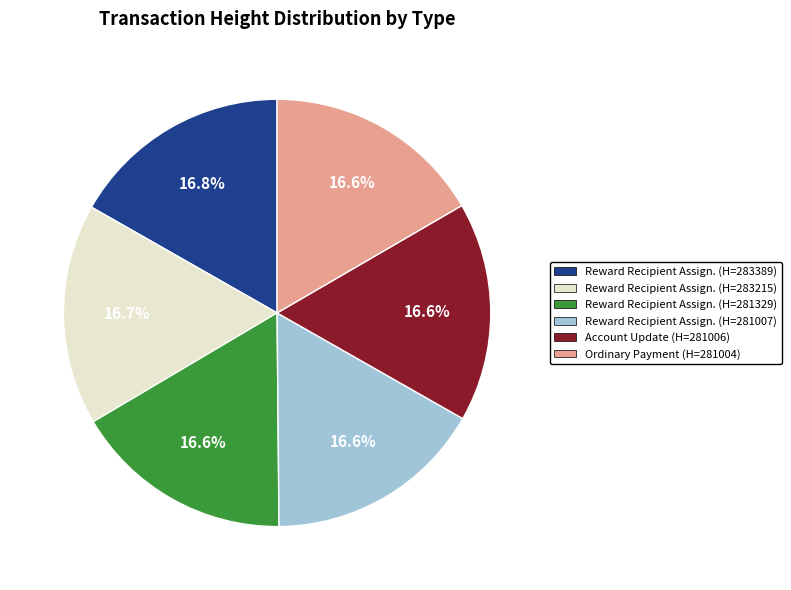

Does any single category account for the majority?

No